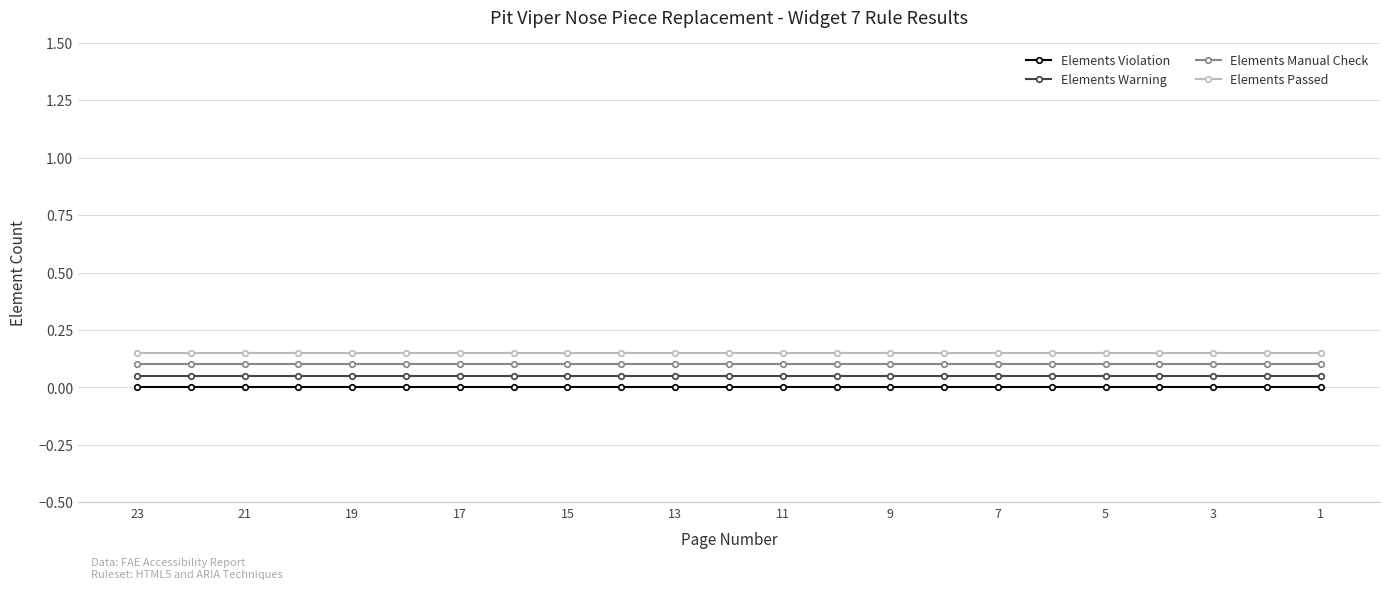

True or false: Elements Manual Check and Elements Passed cross at least once.

False